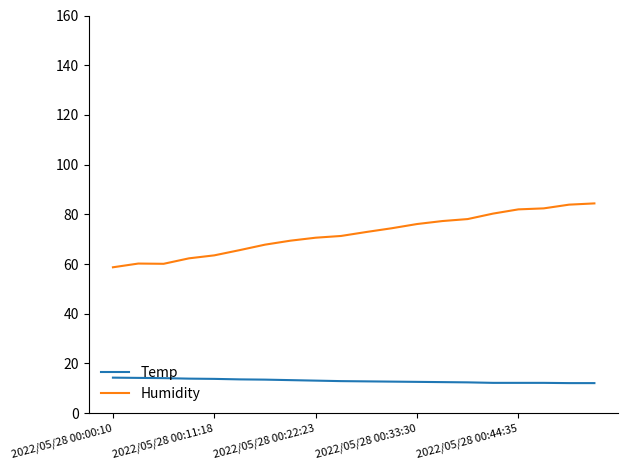

True or false: Humidity and Temp cross at least once.

False